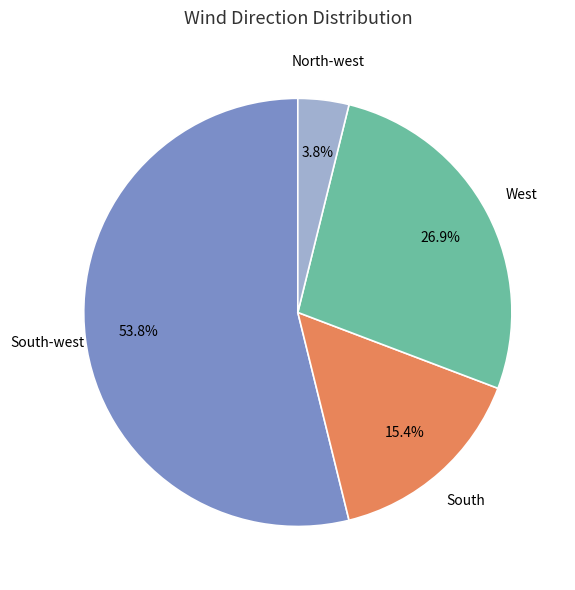

To the nearest percent, what is the difference between the North-west and South-west slice percentages?

50%